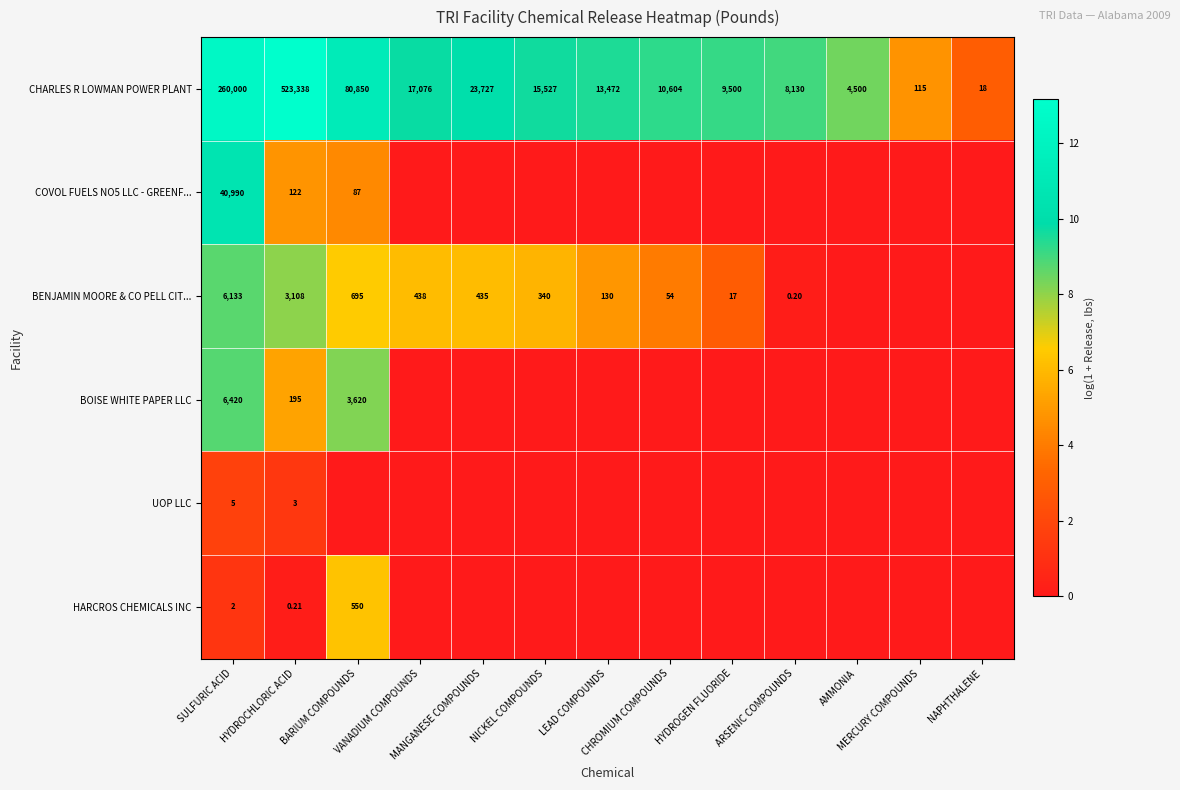

At SULFURIC ACID, list the series in order from smallest to largest.

HARCROS CHEMICALS INC, UOP LLC, BENJAMIN MOORE & CO PELL CIT..., BOISE WHITE PAPER LLC, COVOL FUELS NO5 LLC - GREENF..., CHARLES R LOWMAN POWER PLANT